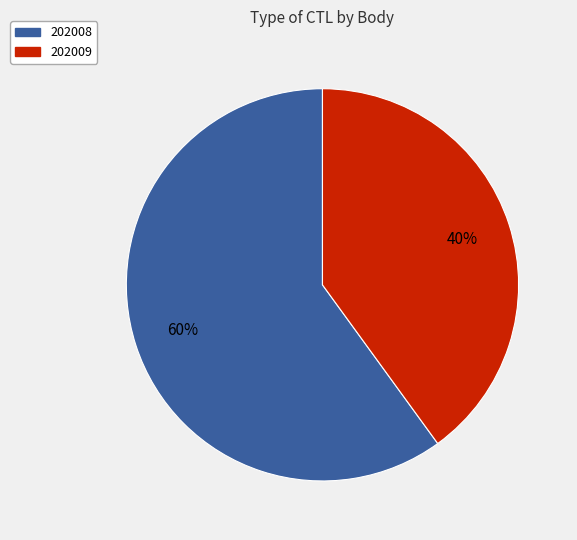

How many slices are in this pie chart?

2